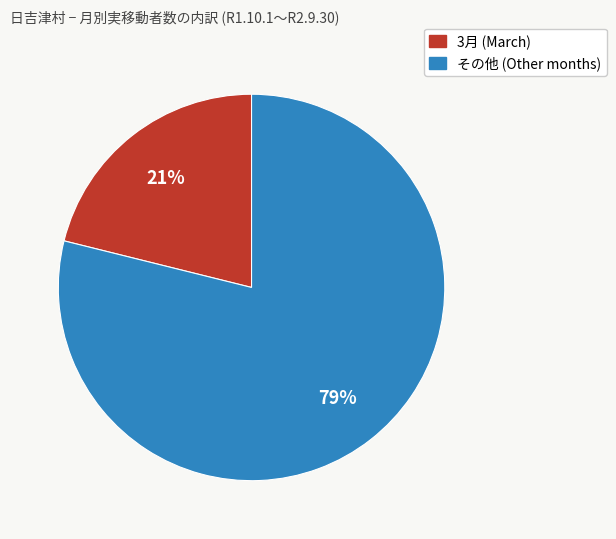

Count the number of slices in the pie.

2